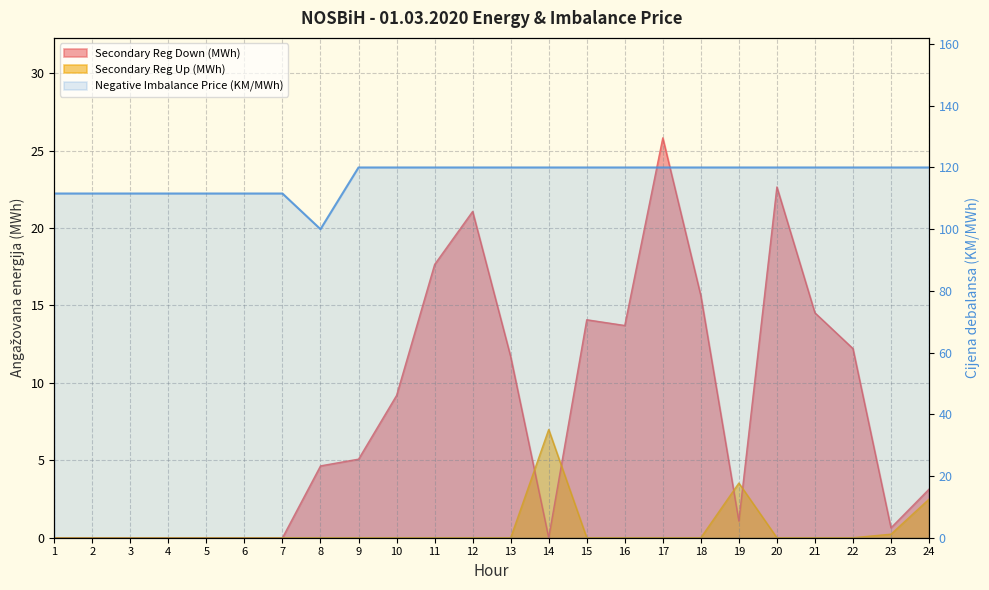

Which has a higher value, 13 or 1?

13